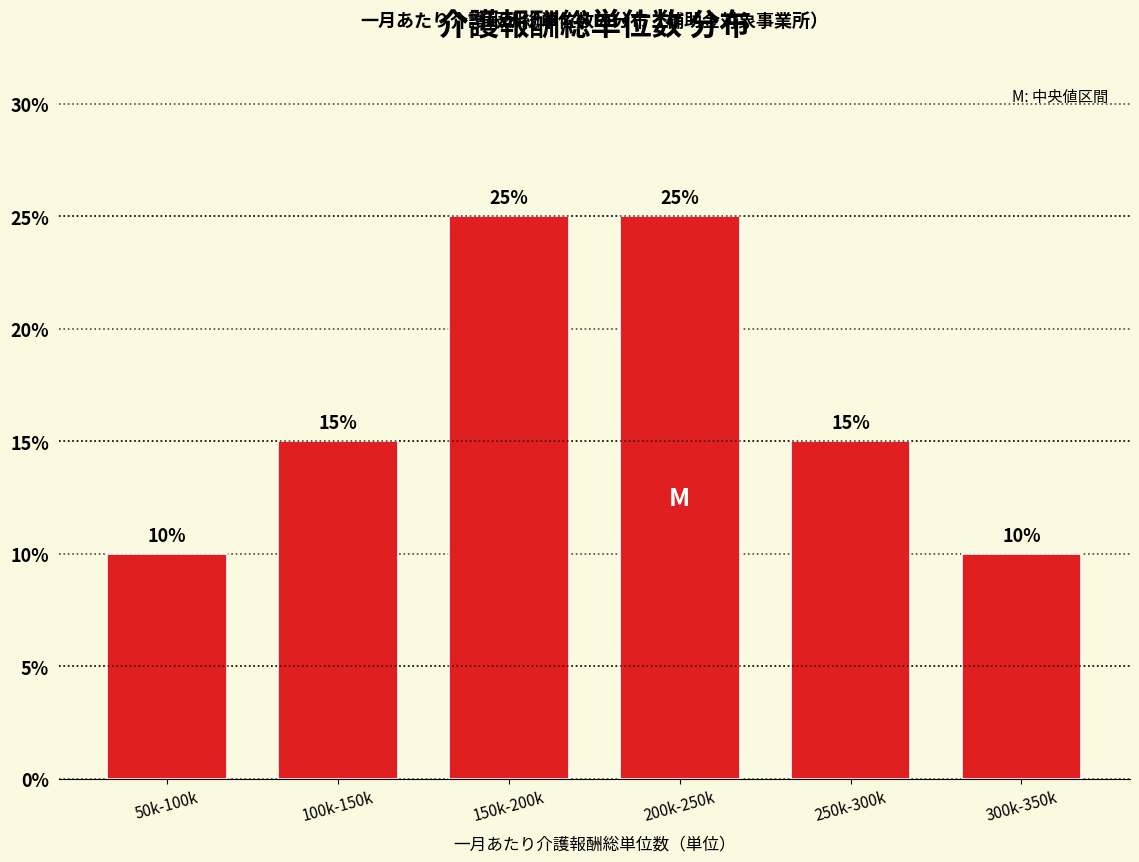

Reading left to right, what are all the values shown in this chart?

10	15	25	25	15	10